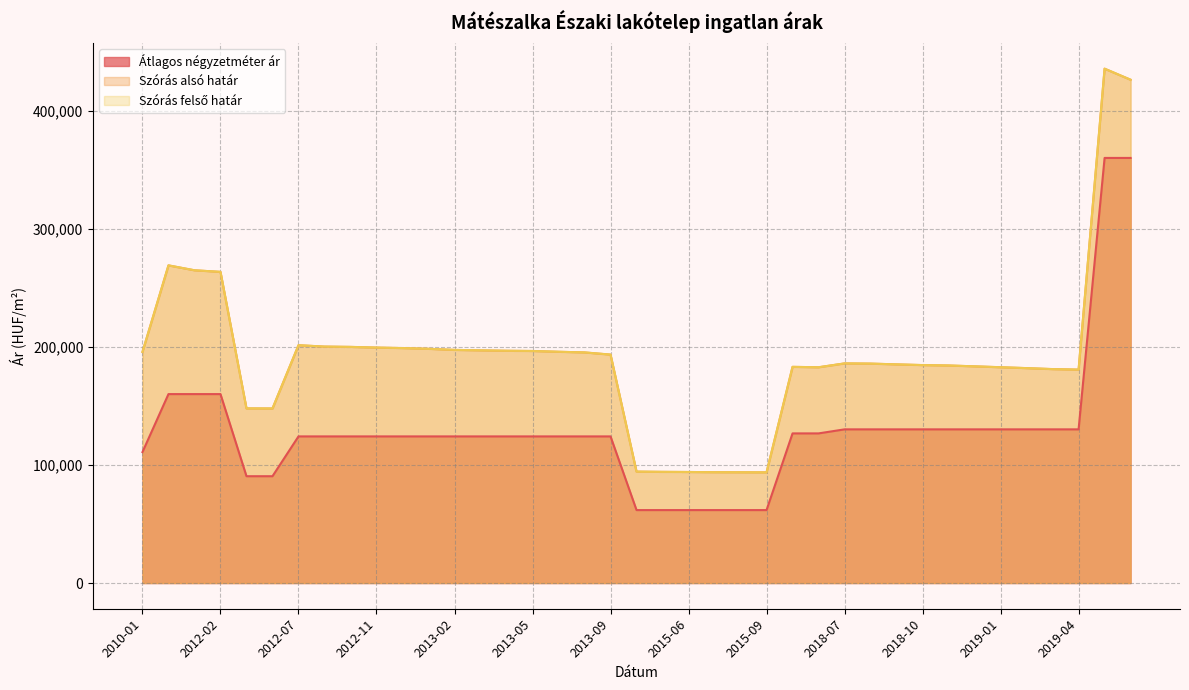

What is the label of the 30th point from the right?

2012-11